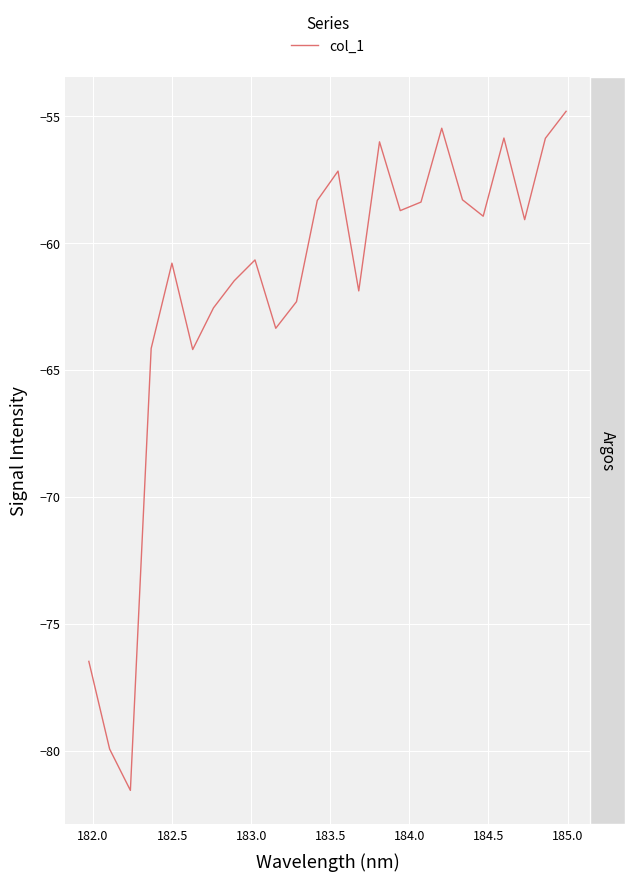

What is the smallest value displayed?

-81.6